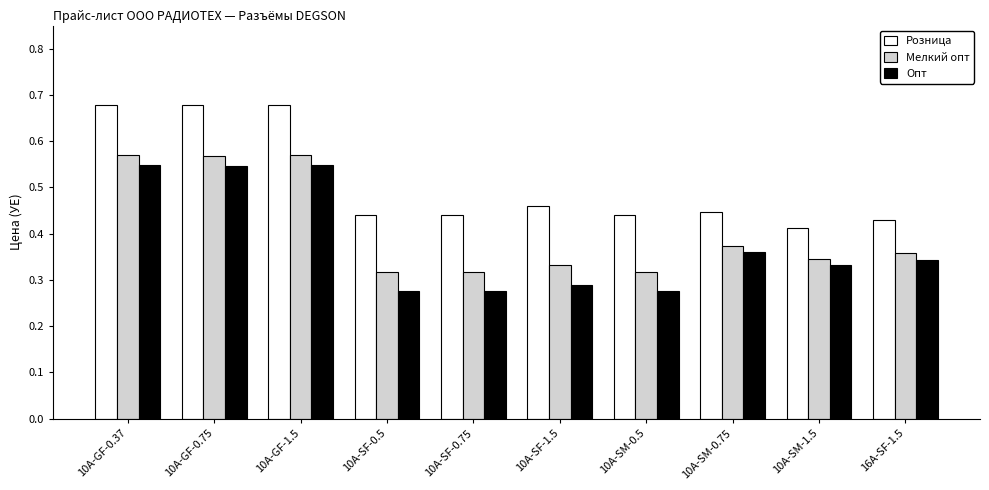

Which series has the largest total across all categories?

Розница